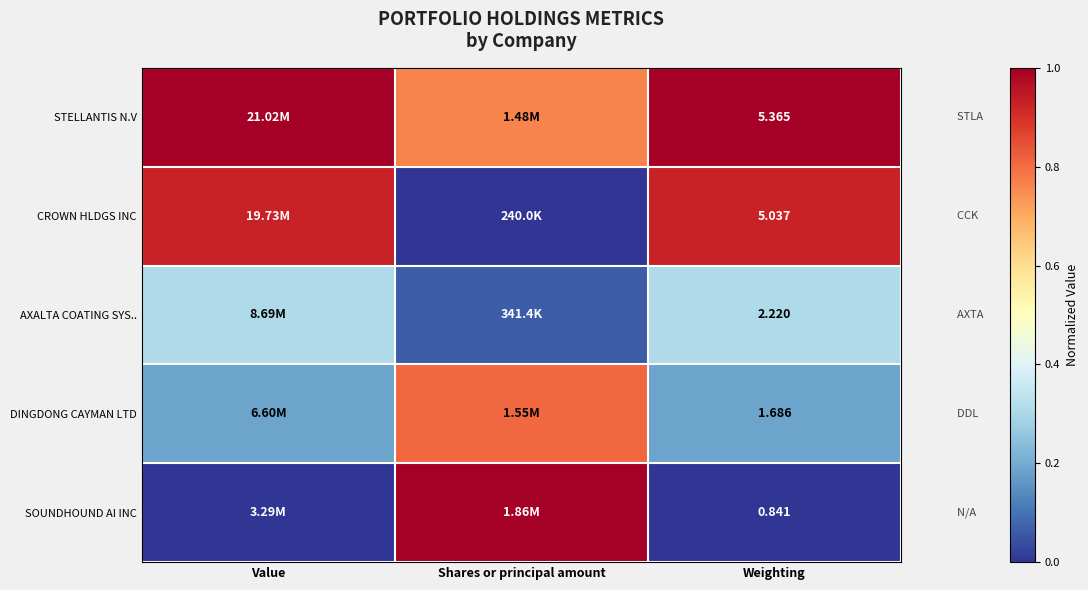

What is the average value of the SOUNDHOUND AI INC series?

0.3